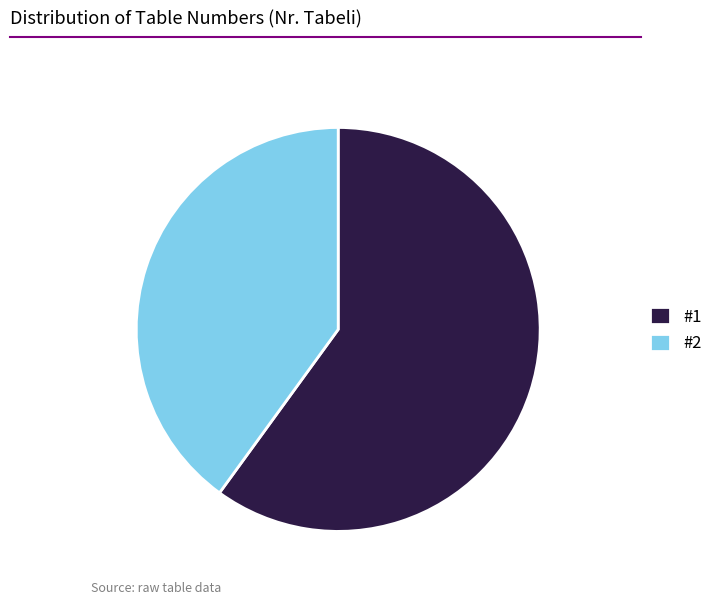

True or false: #2 accounts for 1% of the total.

False